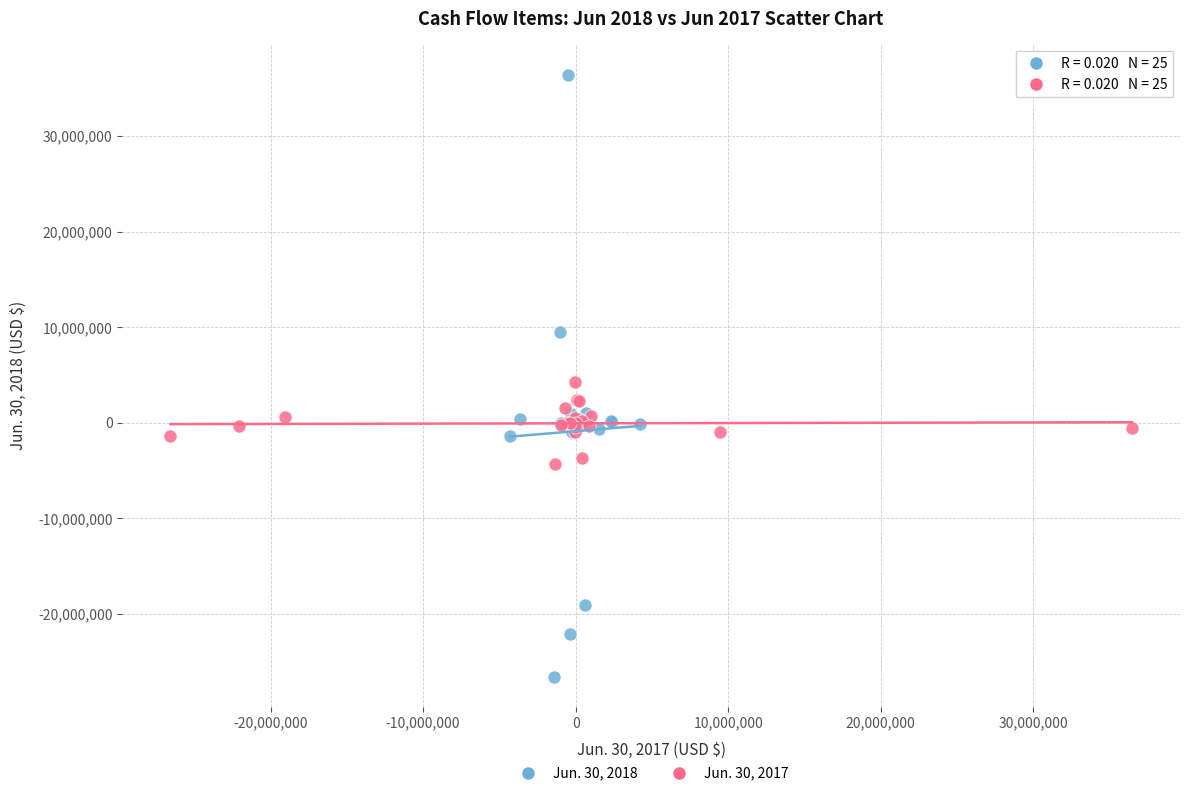

Which series has the widest spread of Y values?

Jun. 30, 2018